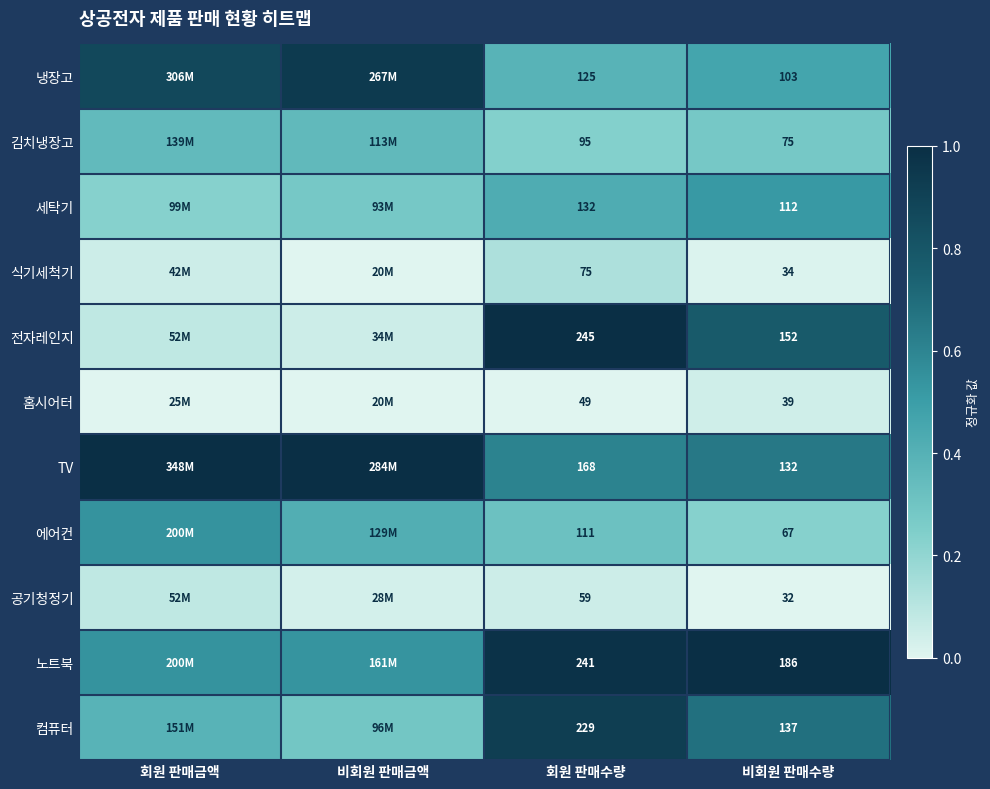

Is the value of 컴퓨터 at 회원 판매수량 greater than the value of 냉장고 at 비회원 판매수량?

Yes